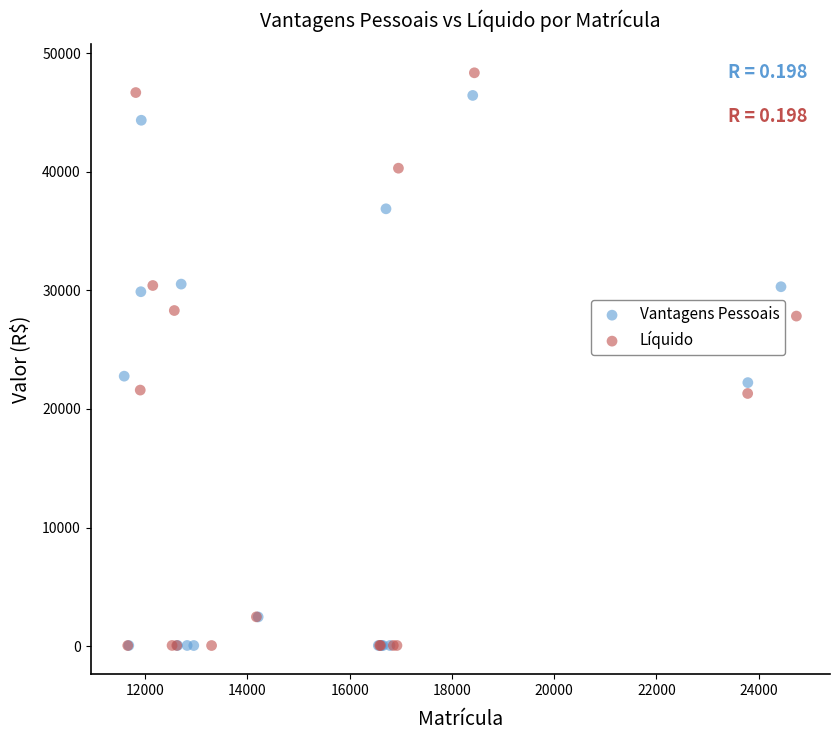

Which series has the largest Y range (max minus min)?

Líquido